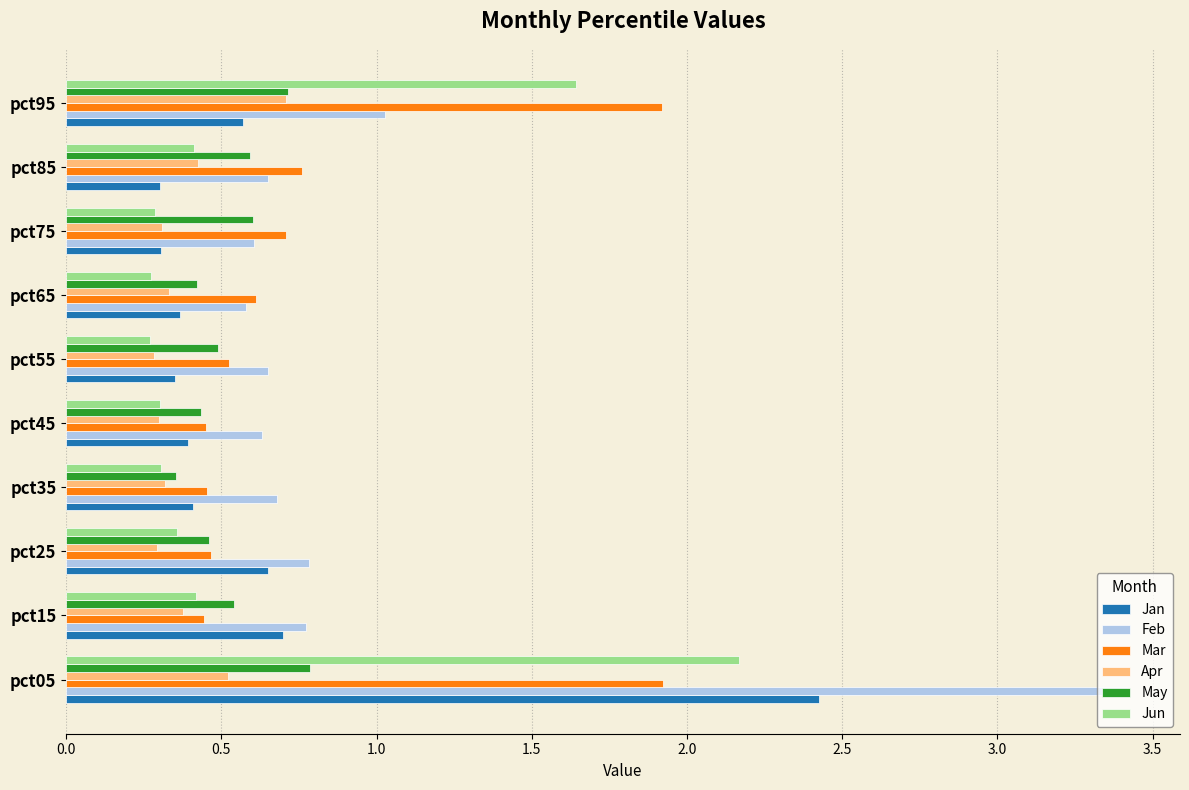

Is it true that Feb equals 1.0 at pct95?

True